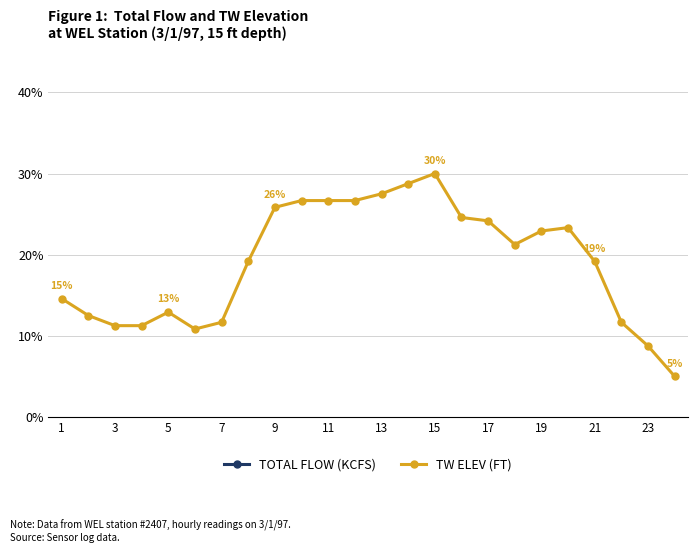

At which category does TOTAL FLOW (KCFS) reach its first local valley?

3